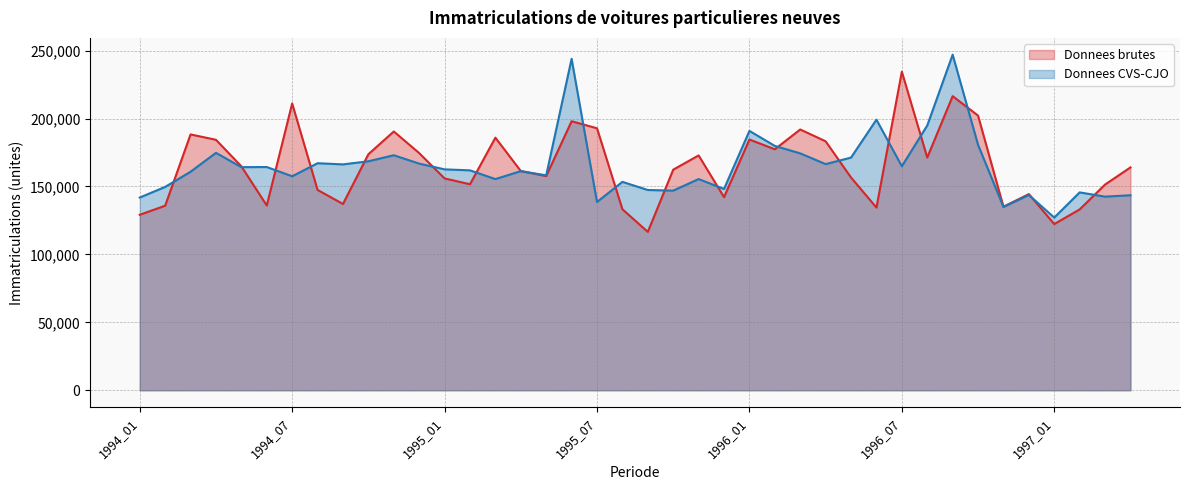

True or false: Donnees brutes has a value of 278716 at 1996_08.

False